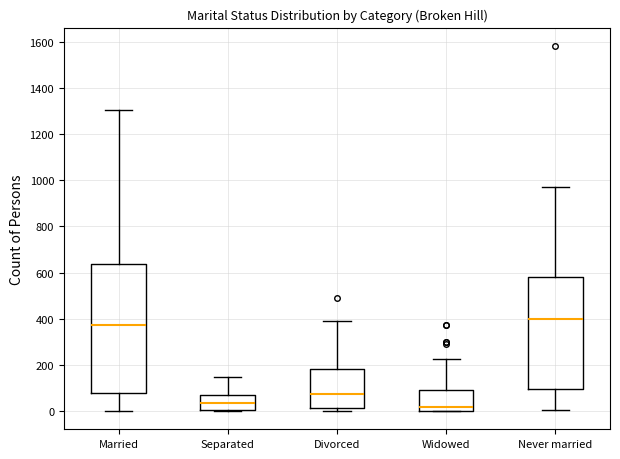

Where does the upper whisker of the box for Never married end on the y-axis? The values are not printed on the chart, so give them approximately, as read against the axis.

980